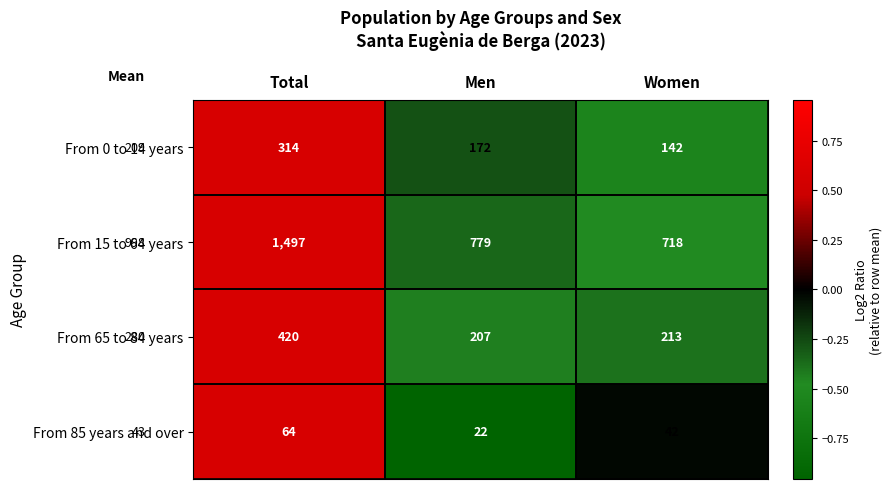

Is the value of From 65 to 84 years at Men greater than the value of From 85 years and over at Total?

Yes